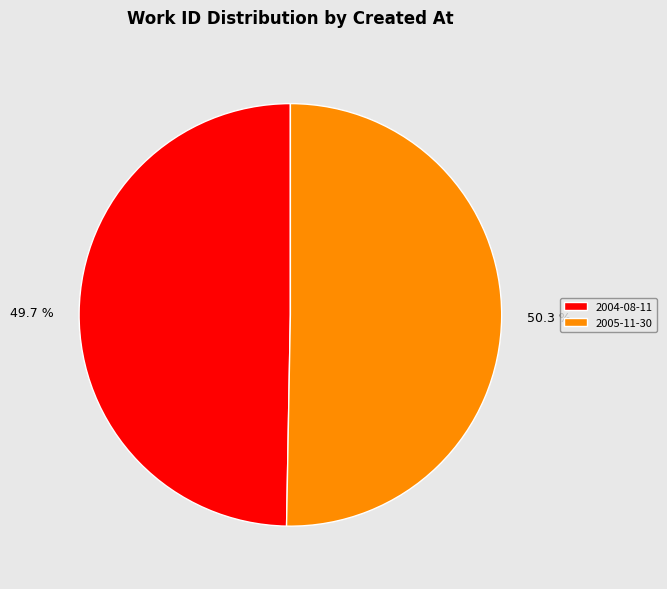

How many slices are in this pie chart?

2